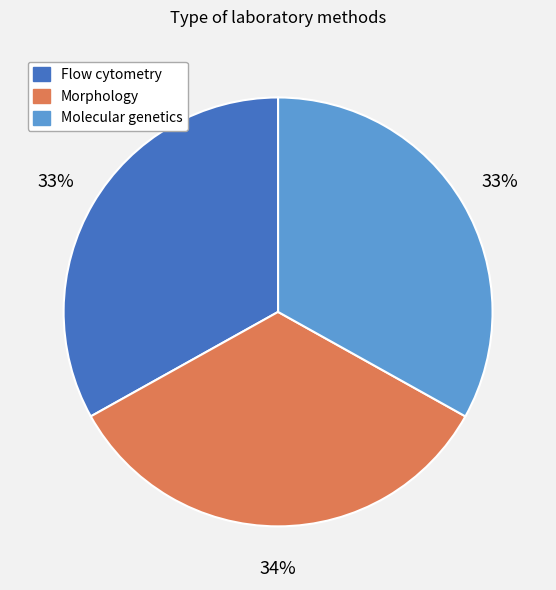

What is the ratio of the value at Morphology to the value at Flow cytometry?

1.0